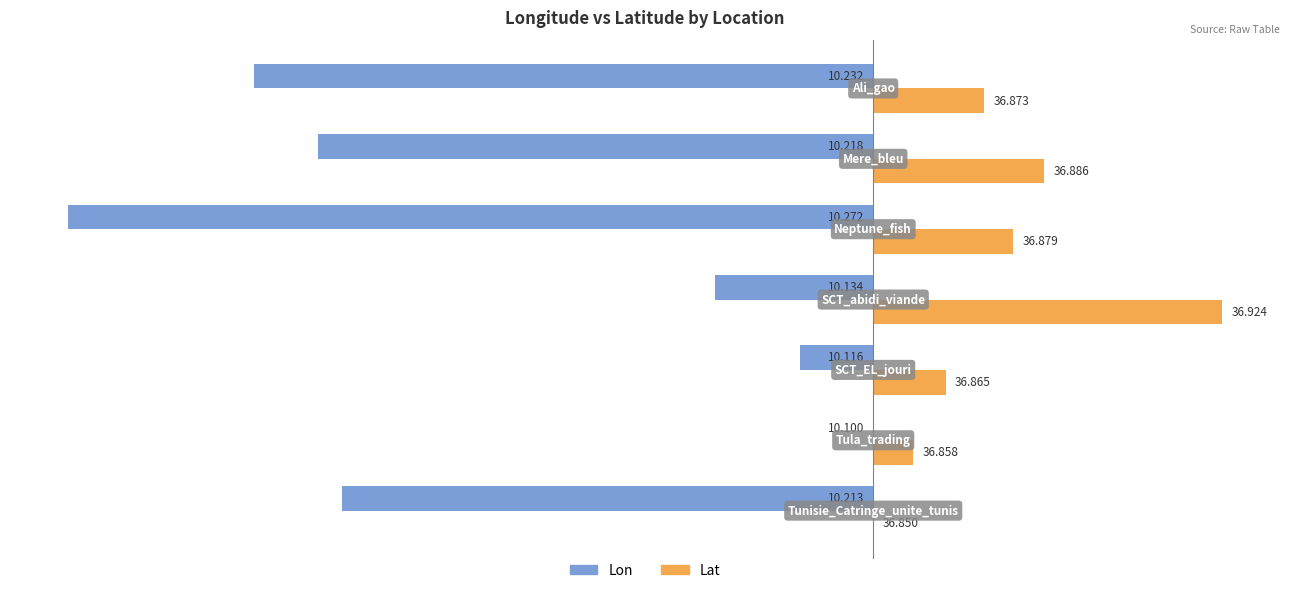

What are all the series names shown in the legend?

Lon, Lat